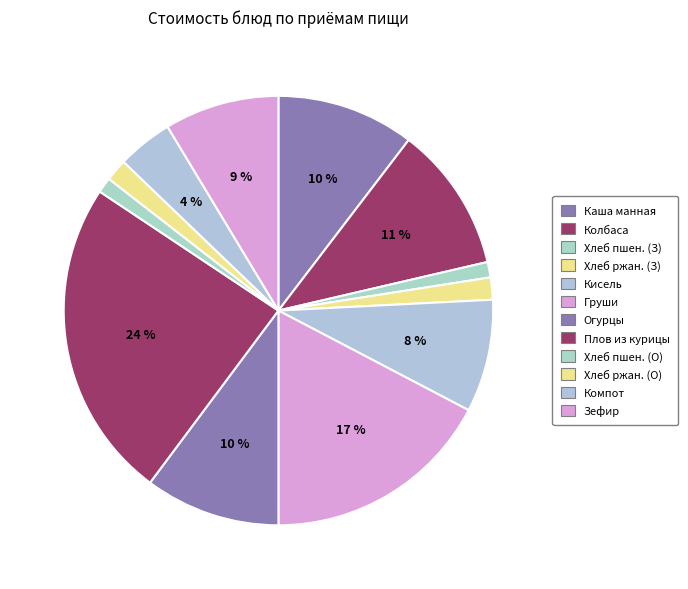

How many segments does this pie chart have?

12